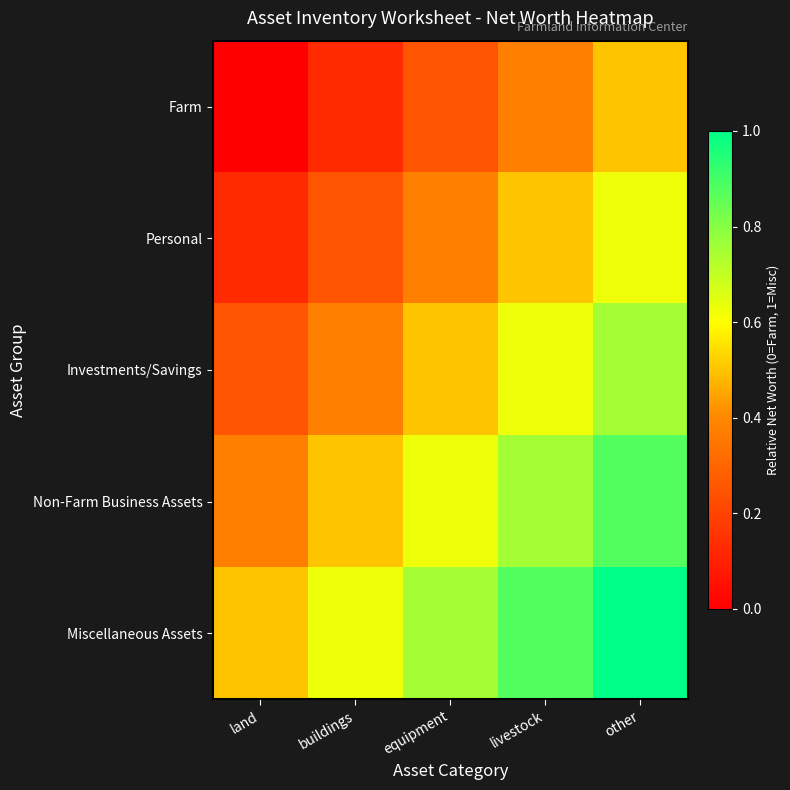

Rank the series by their average value, from lowest to highest.

Farm, Personal, Investments/Savings, Non-Farm Business Assets, Miscellaneous Assets